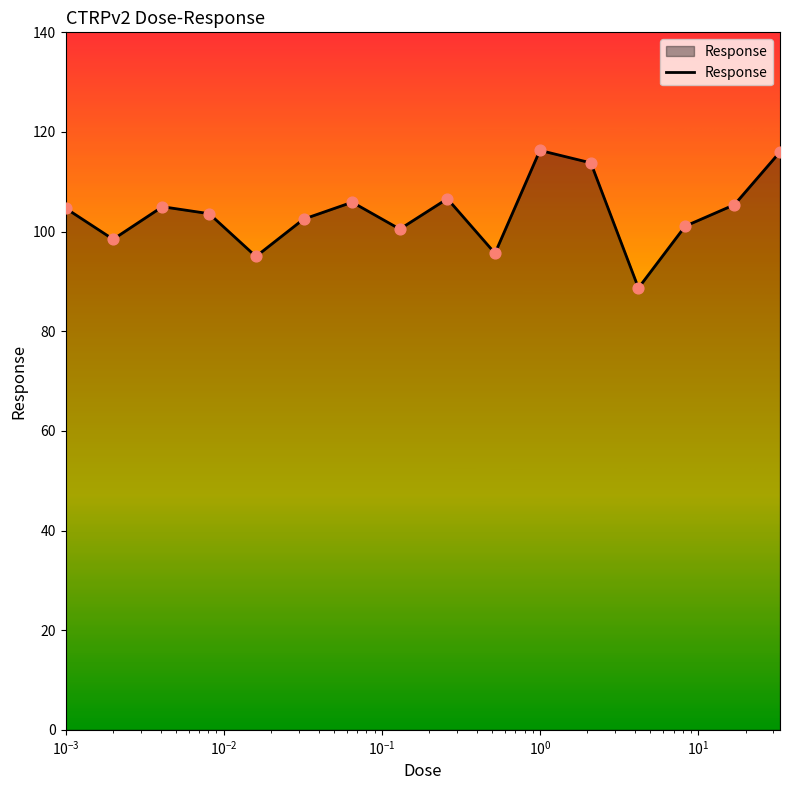

What is the minimum value shown in the chart?

88.7